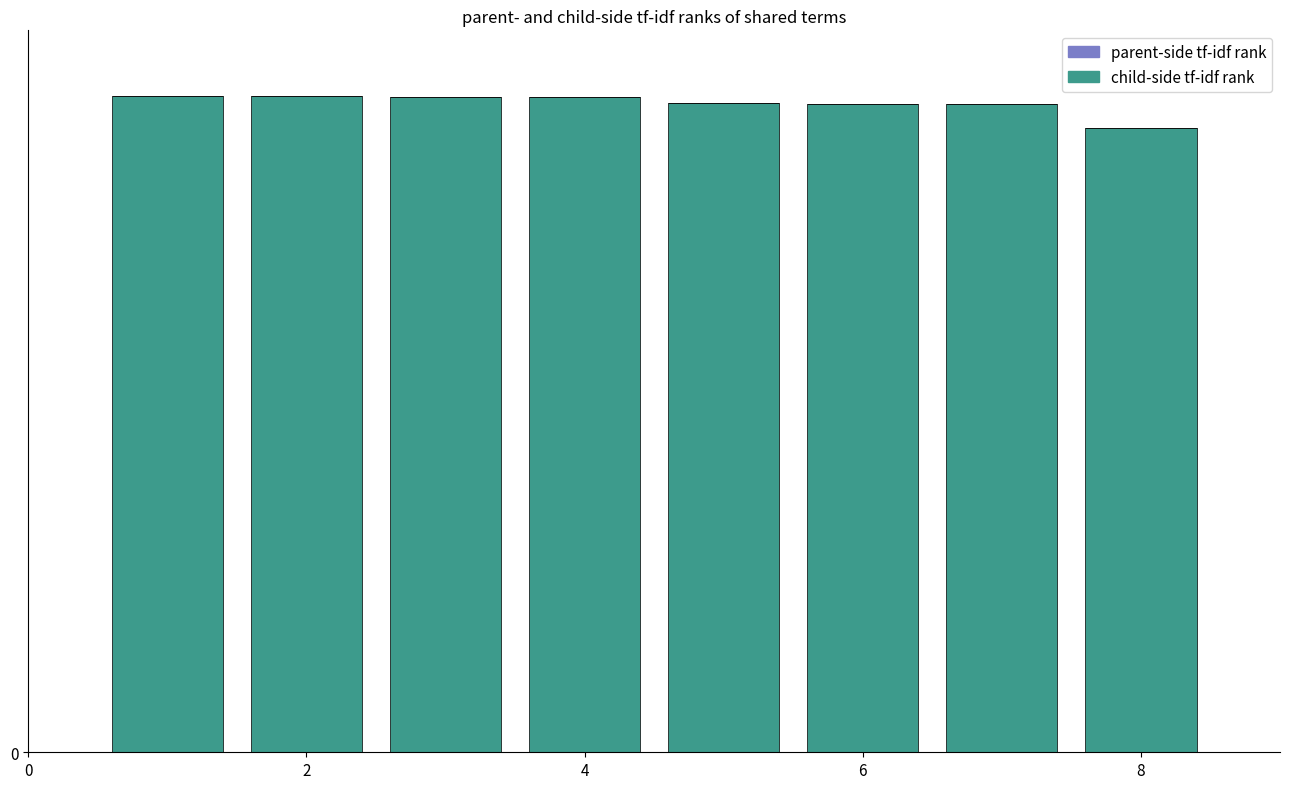

Reading left to right, extract all data points from this chart.

child-side tf-idf rank: 1447	1446	1445	1444	1431	1429	1430	1377
parent-side tf-idf rank: 0	0	0	0	0	0	0	0